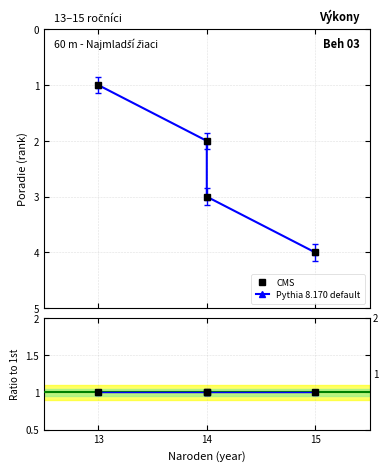

List the labels in order of value, smallest first.

13, 14, 14, 15